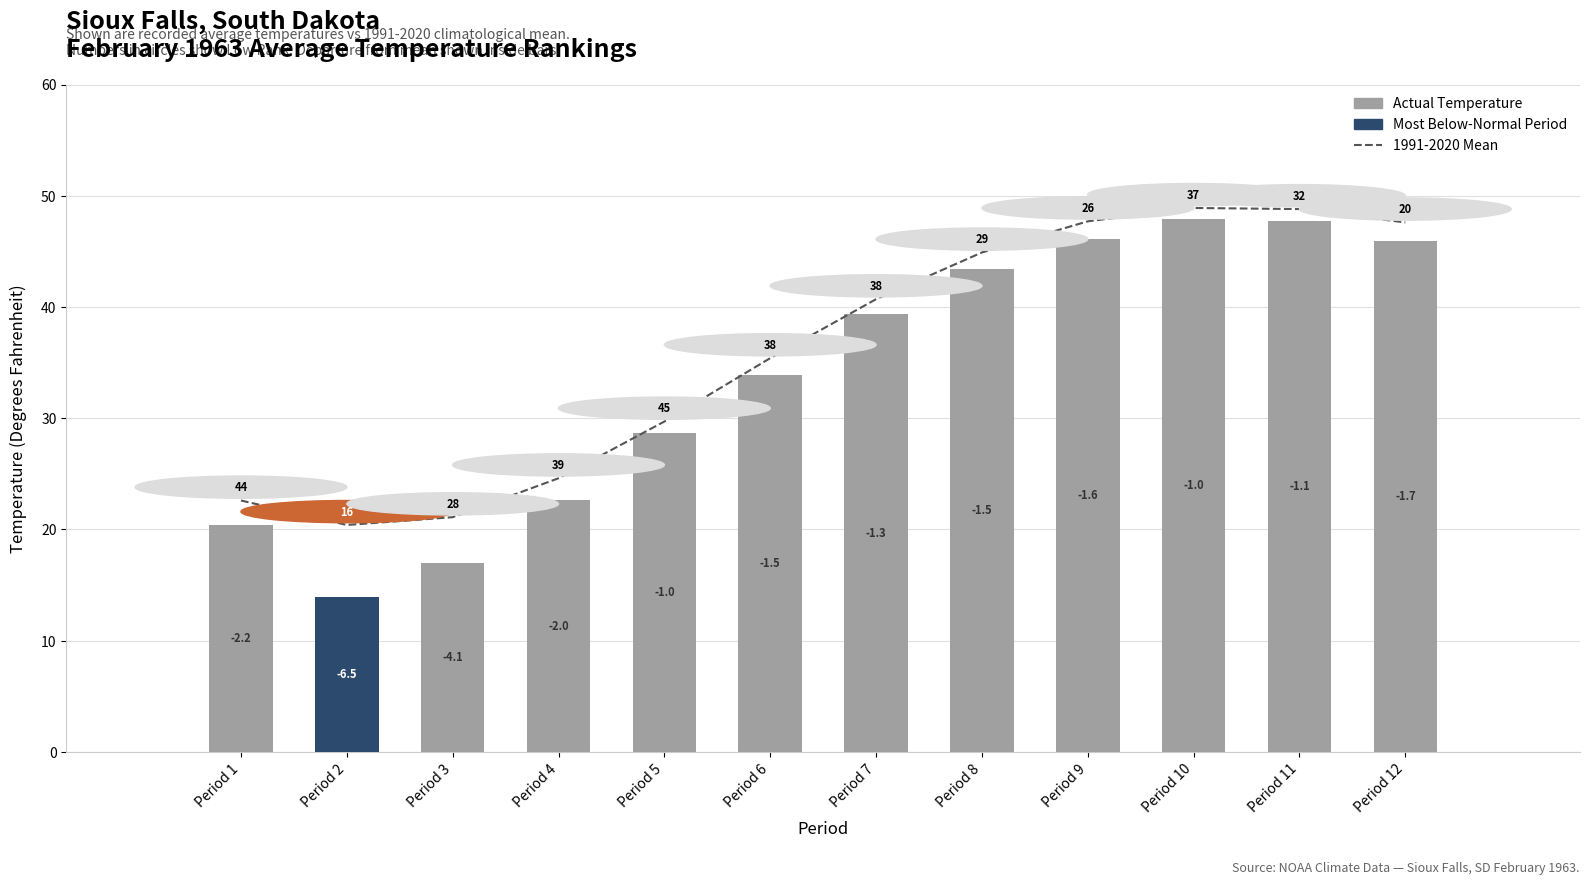

What is the difference between the highest and lowest values at Period 3?

4.1